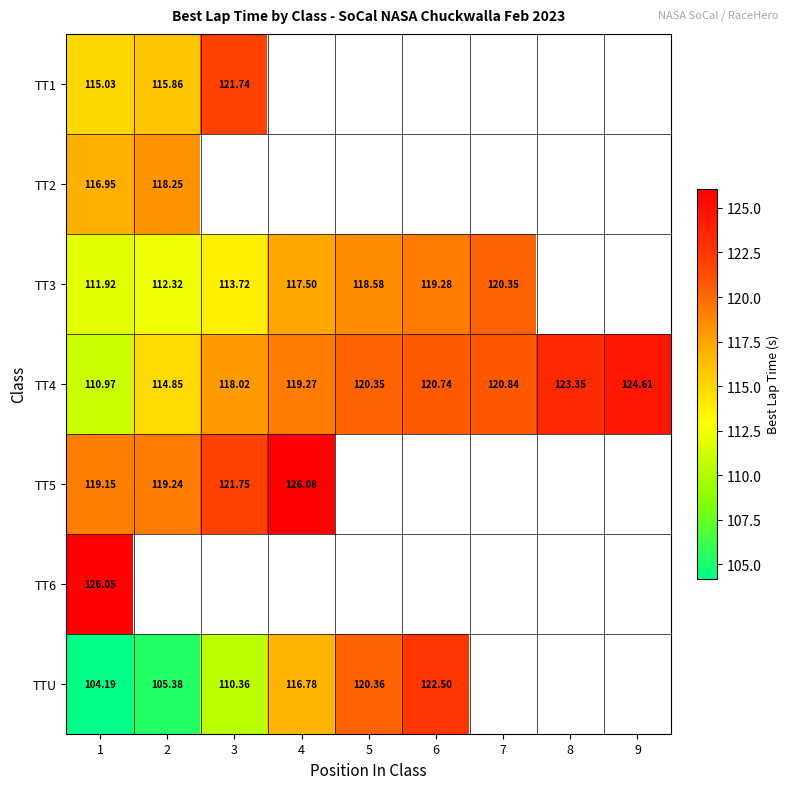

What is the maximum value shown in the chart?

126.1